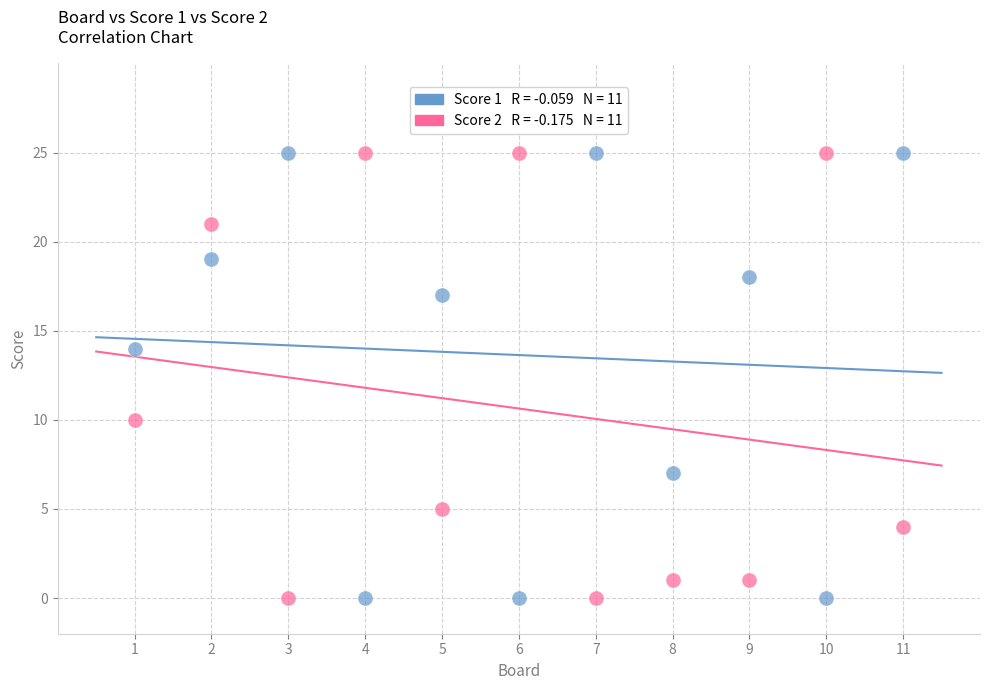

Across all data points, what is the range of X values (max minus min)?

10